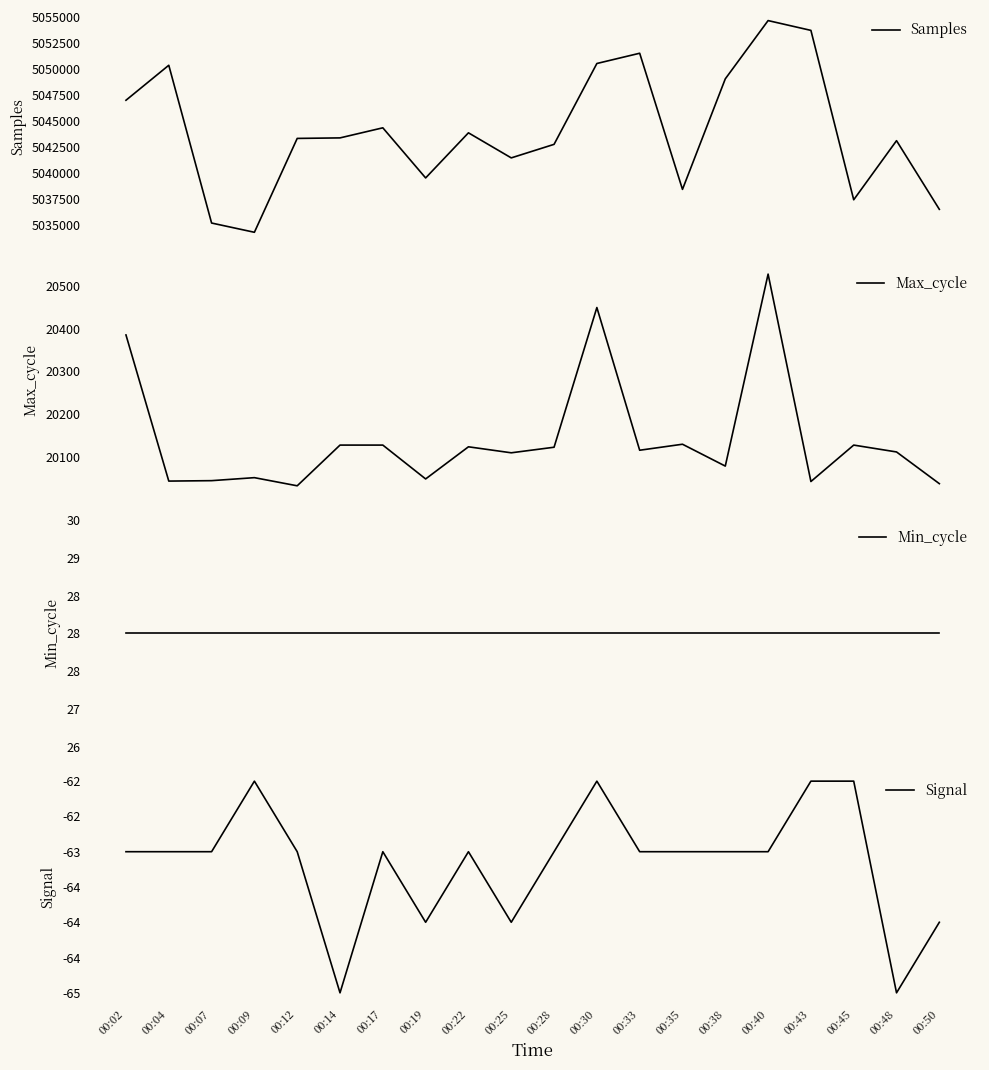

List the series in order of their peak value, lowest first.

Signal, Min_cycle, Max_cycle, Samples